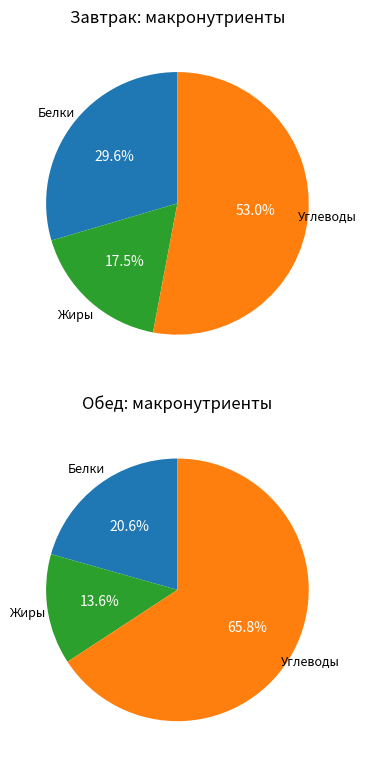

Is it true that 5 is 36% of the pie?

False